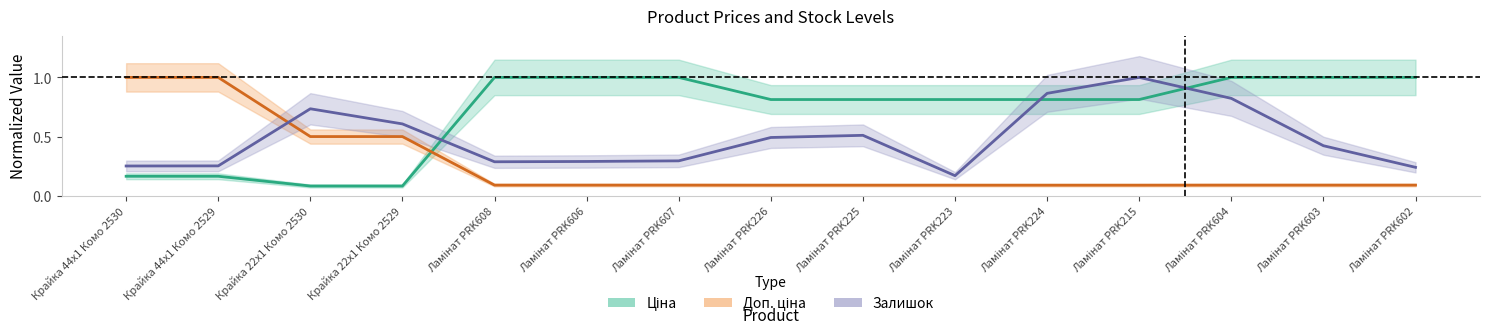

Between which two adjacent categories do Доп. ціна and Залишок first intersect?

Крайка 44x1 Комо 2529 and Крайка 22x1 Комо 2530